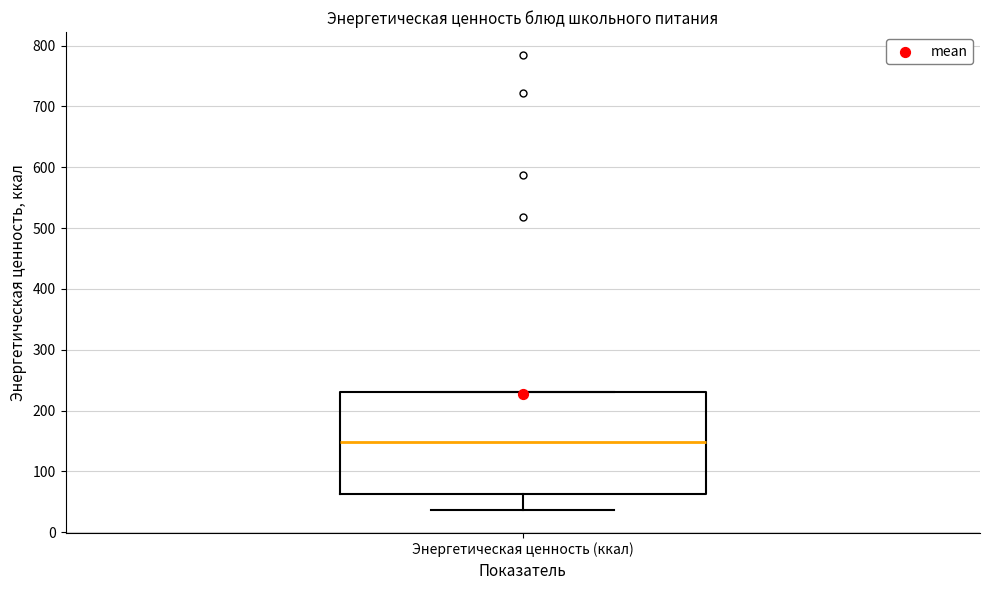

Where is the upper edge of the box for Энергетическая ценность (ккал) on the y-axis? The values are not printed on the chart, so give them approximately, as read against the axis.

230